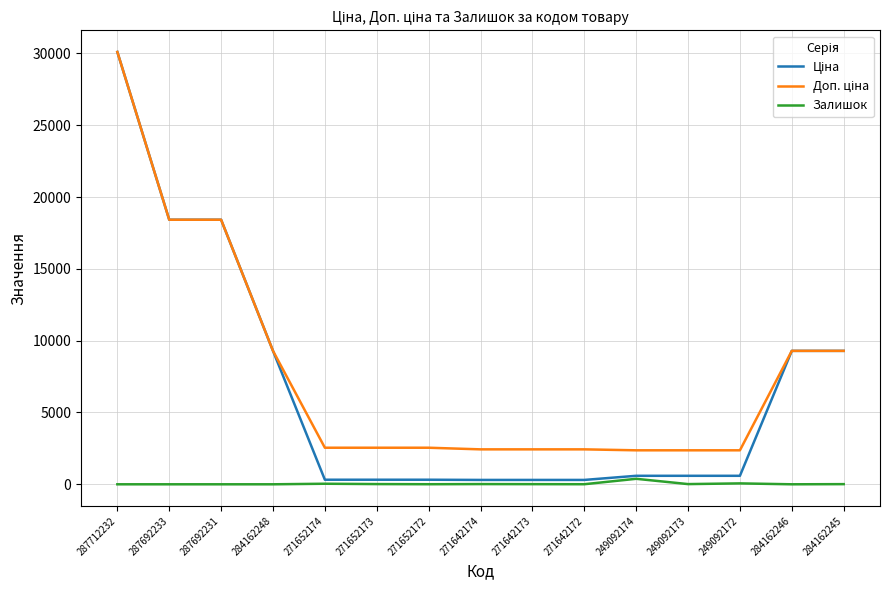

What is the greatest value displayed?

30102.8